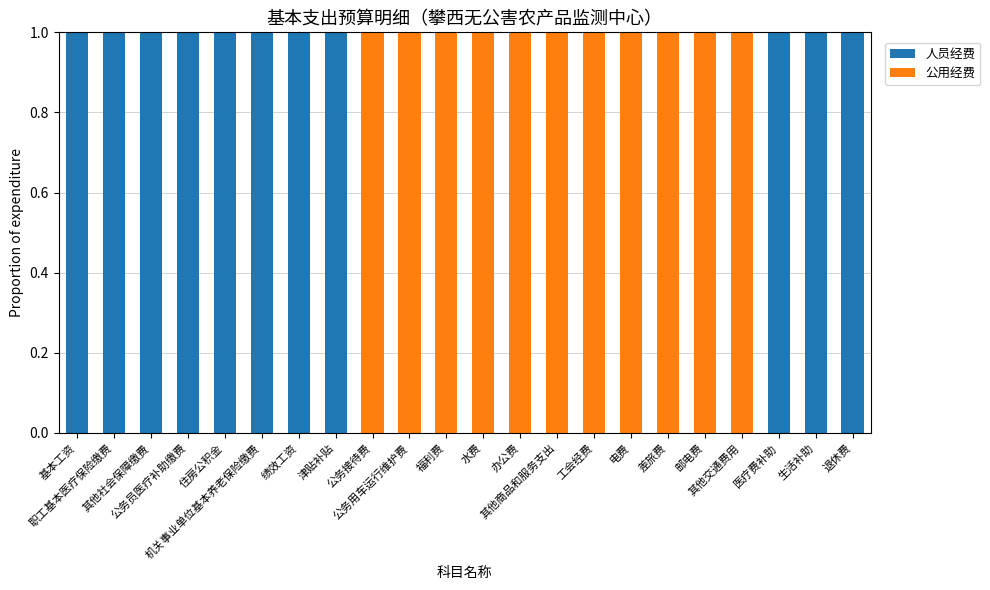

What is the sum of all 人员经费 values?

11